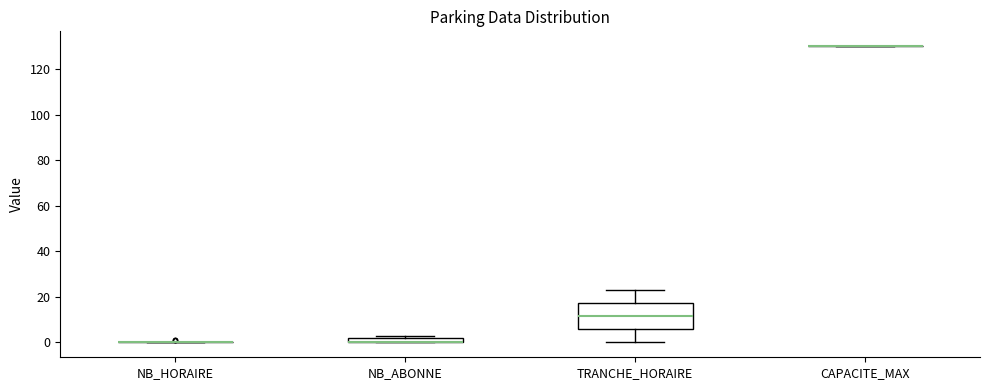

Comparing the boxes themselves (not the whiskers), which one is the tallest?

TRANCHE_HORAIRE